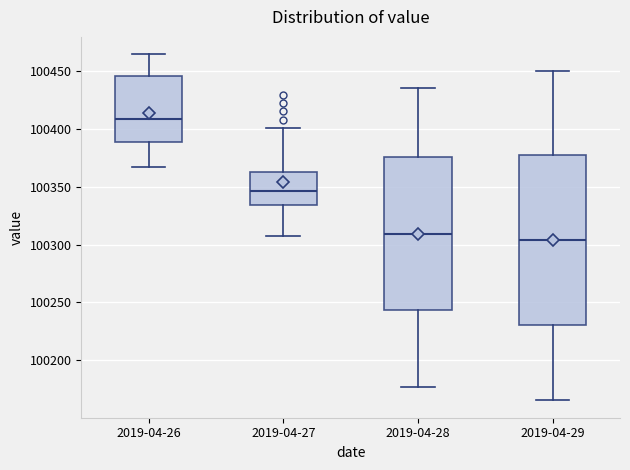

Reading left to right, read every box against the y-axis: the position of its median line, the range the box covers, and the ends of its whiskers. The values are not printed on the chart, so give them approximately, as read against the axis.

2019-04-26: median 100410, box 100390 to 100445, whiskers 100365 to 100465
2019-04-27: median 100345, box 100335 to 100365, whiskers 100310 to 100400
2019-04-28: median 100310, box 100245 to 100375, whiskers 100175 to 100435
2019-04-29: median 100305, box 100230 to 100375, whiskers 100165 to 100450